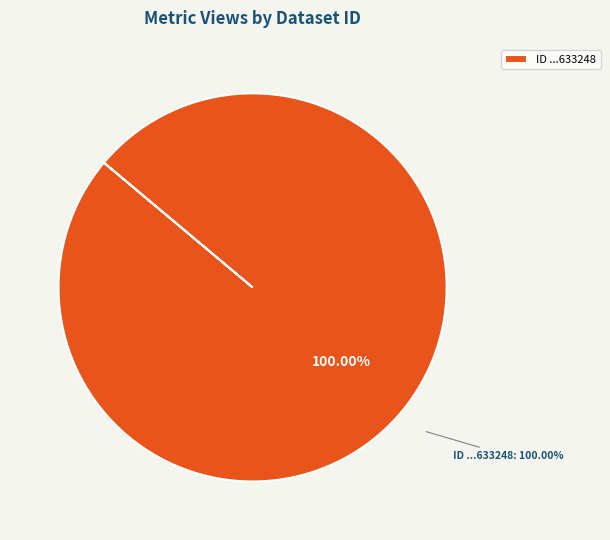

What percentage is the 60d2015c0781901dea633248 slice, to the nearest percent?

100%